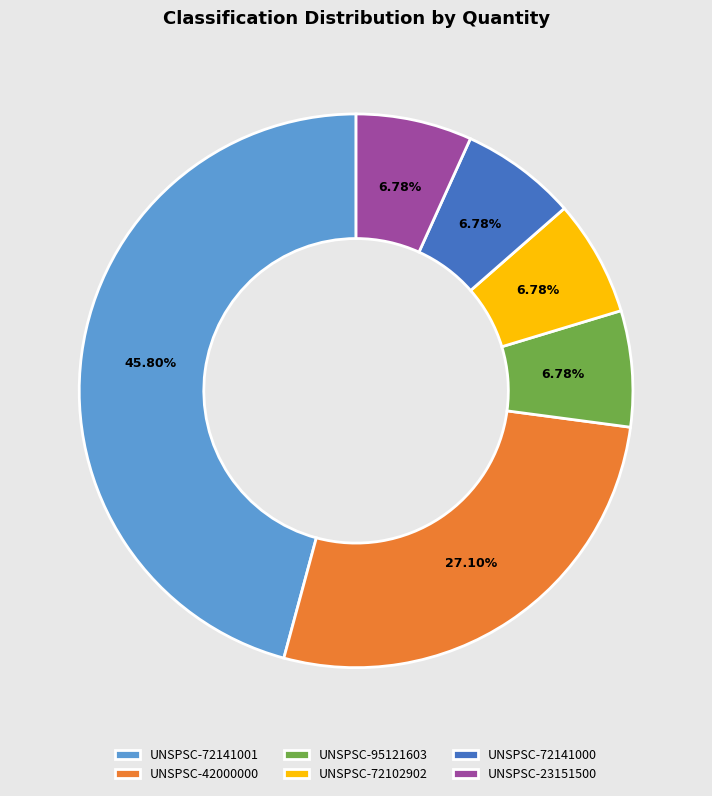

Do UNSPSC-72102902 and UNSPSC-72141000 together represent more than half of the pie?

No